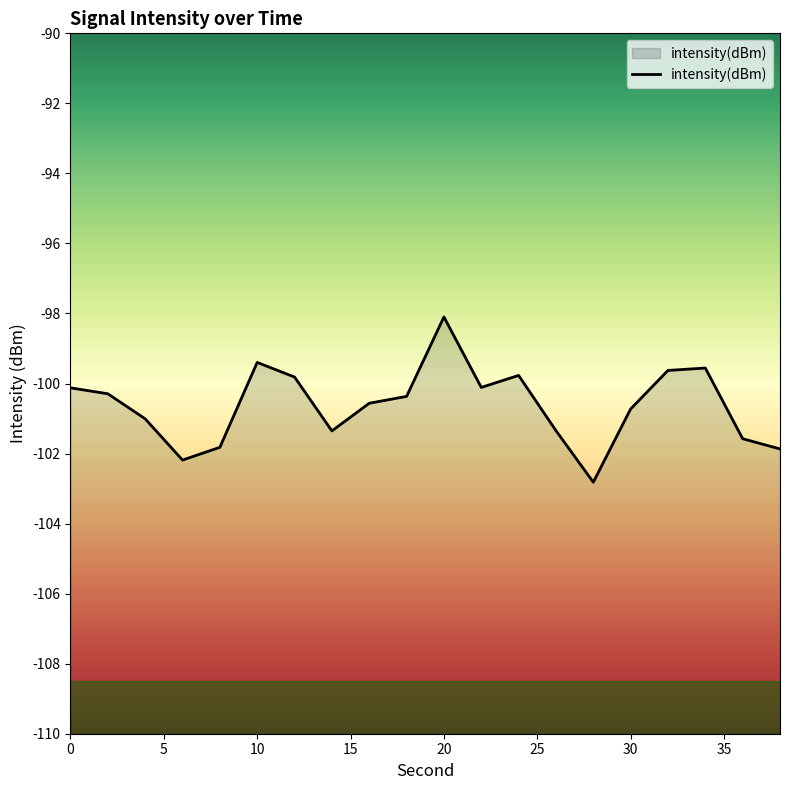

What is the maximum value shown in the chart?

-98.1